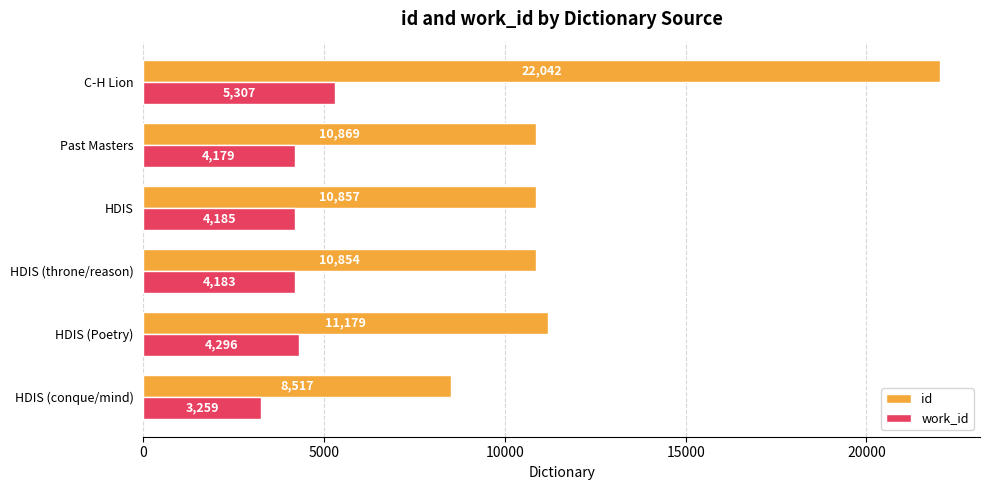

Which series changed the most between Past Masters and C-H Lion?

id